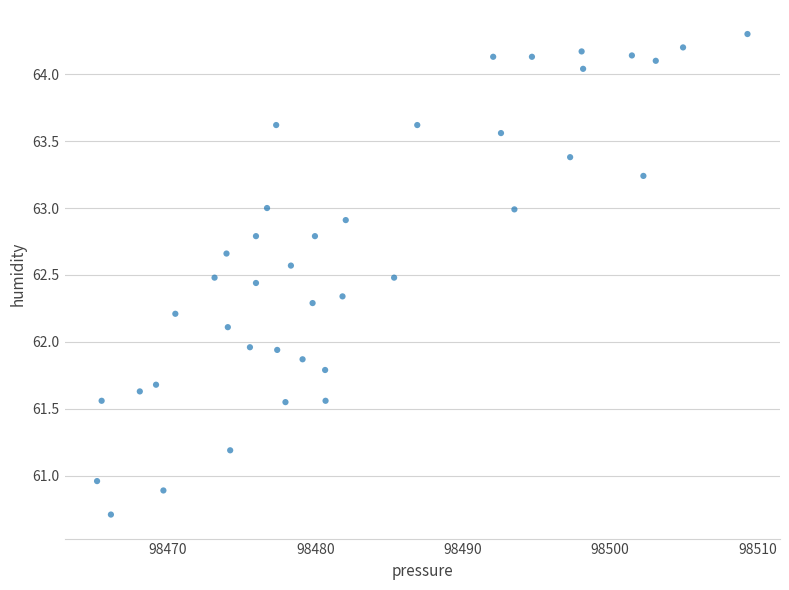

What is the range of Y values (max minus min)?

3.6